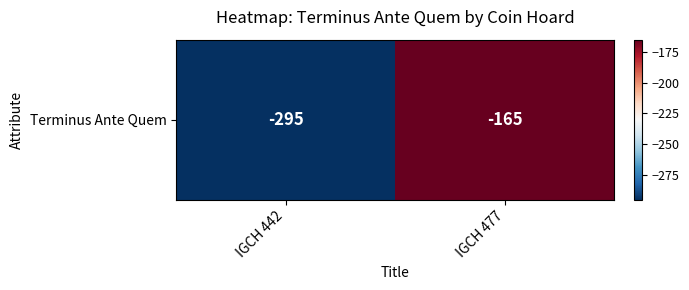

What is the greatest value displayed?

-165